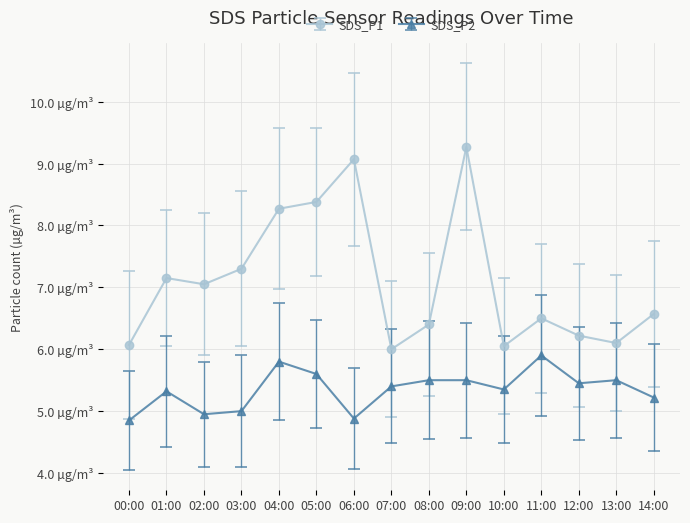

True or false: SDS_P2 has a value of 3.7 at 07:00.

False